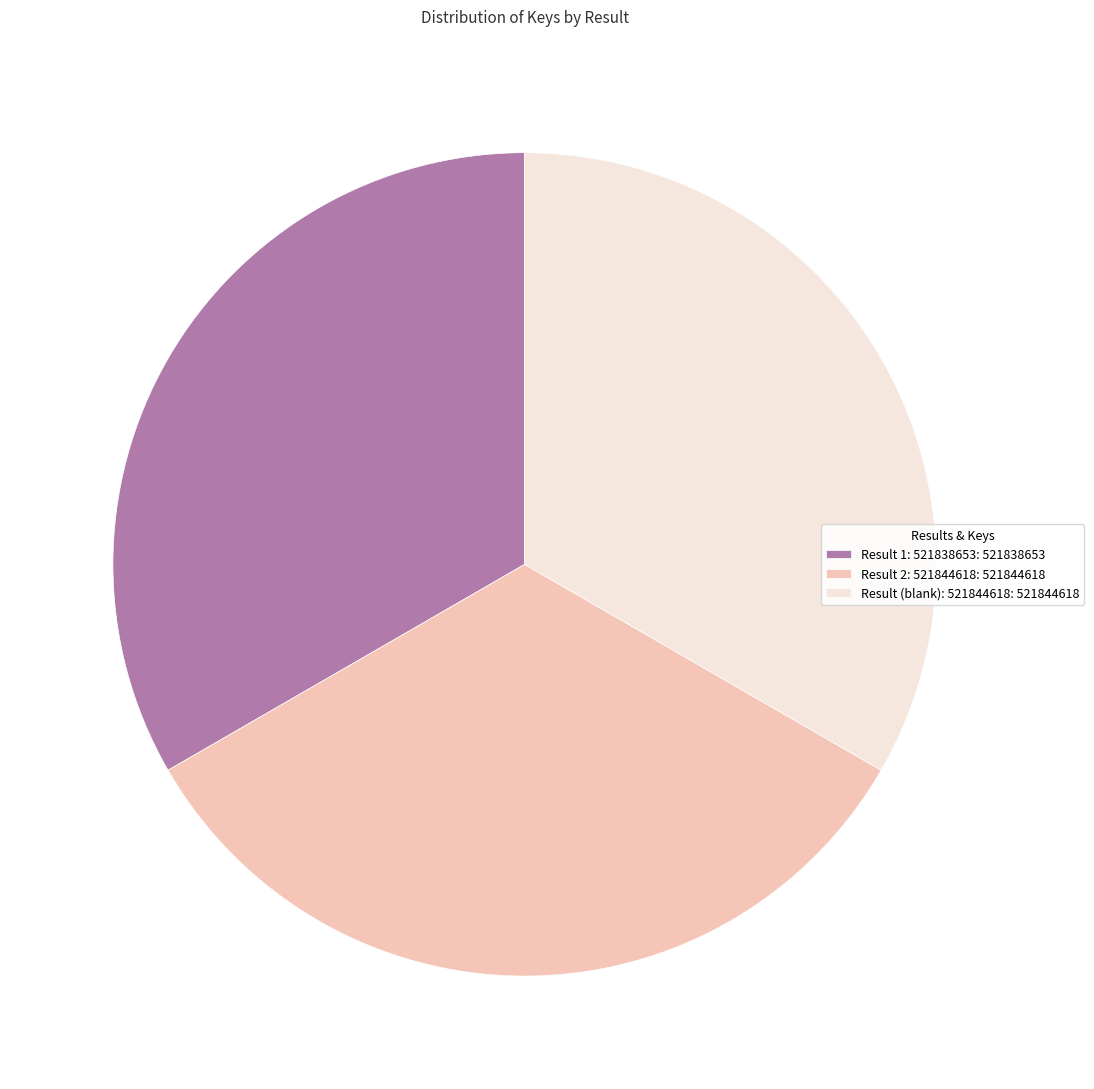

Approximately how many times larger is the value at Result 2: 521844618: 521844618 compared to Result (blank): 521844618: 521844618?

1.0